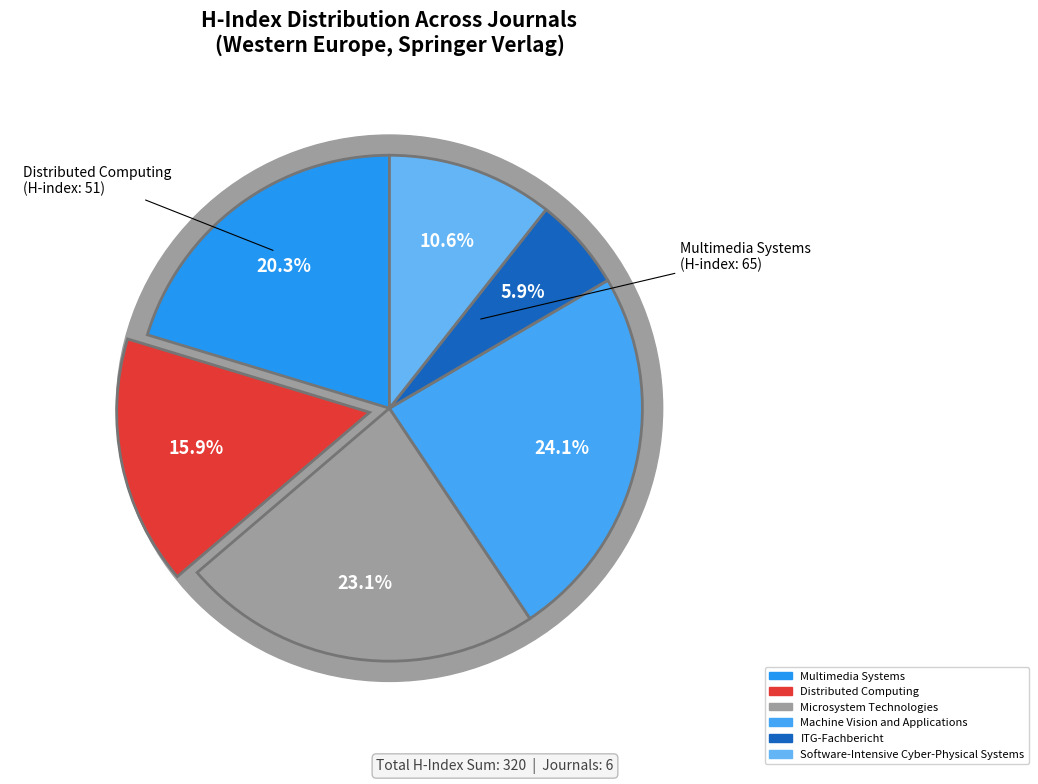

Is Distributed Computing the majority of the pie?

No